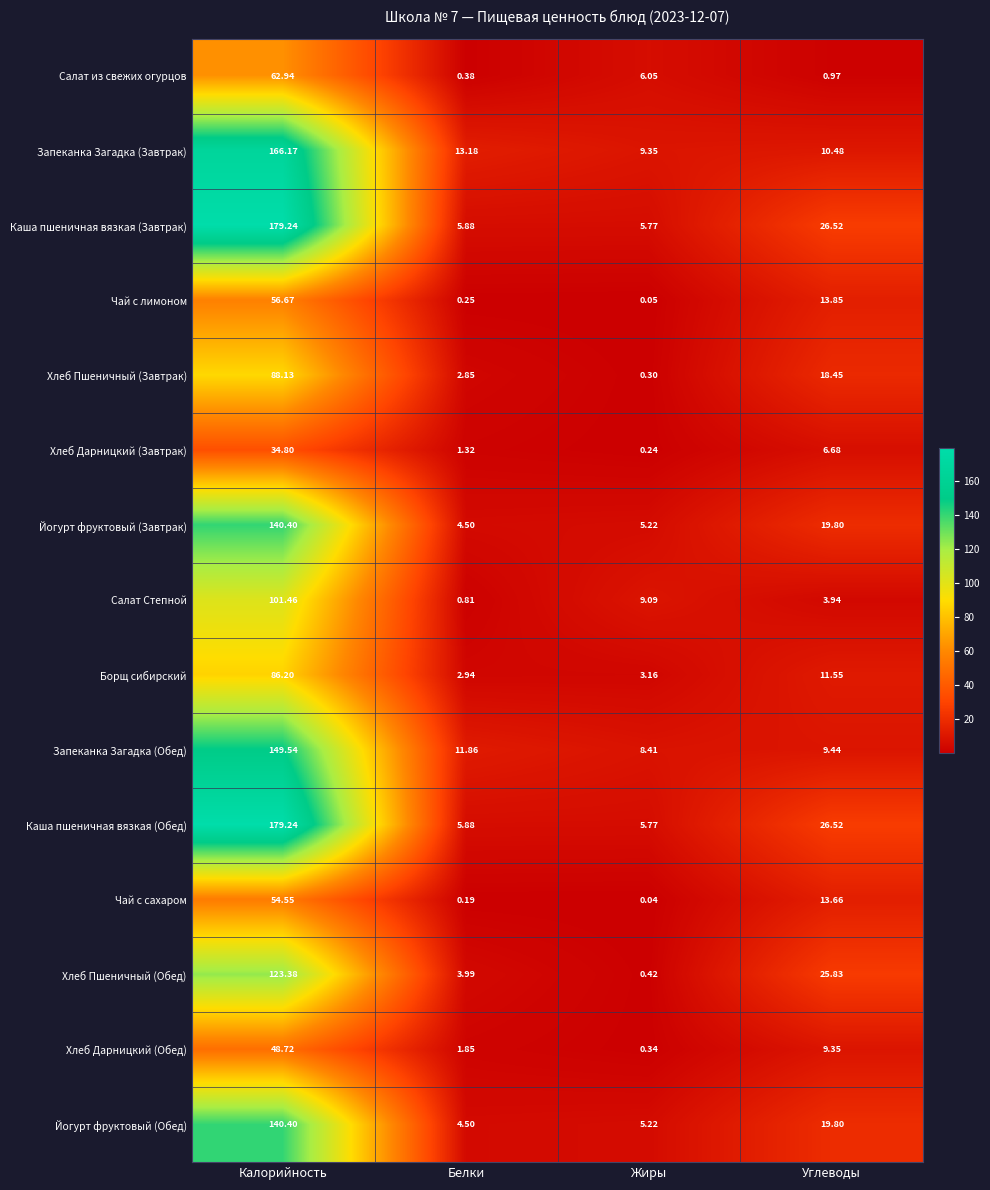

At which label does Йогурт фруктовый (Завтрак) reach its minimum?

Белки